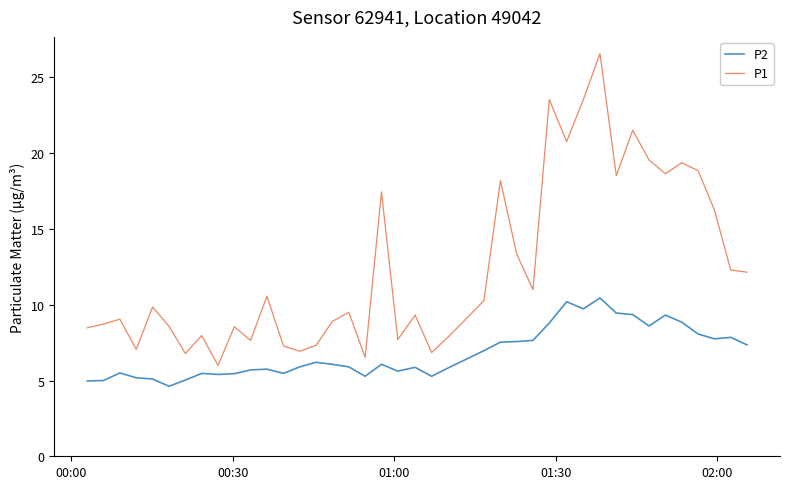

Which series has the widest spread of values?

P1